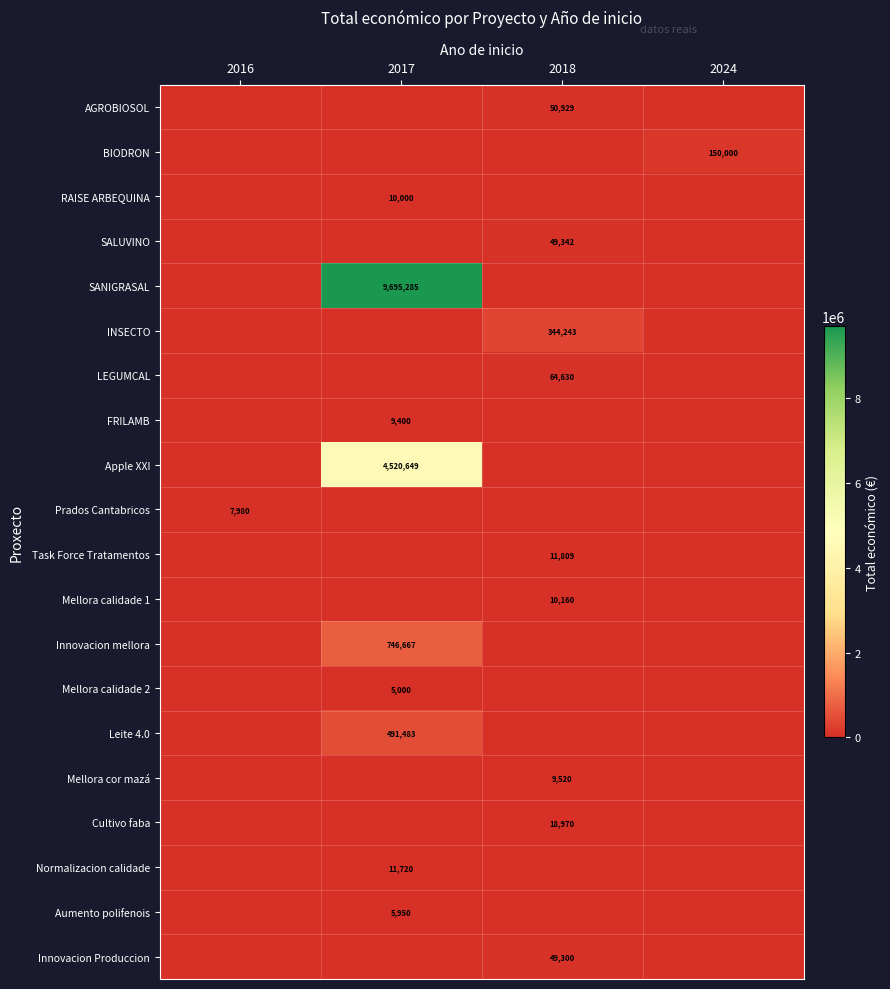

Is the value of LEGUMCAL at 2018 greater than the value of SALUVINO at 2018?

Yes